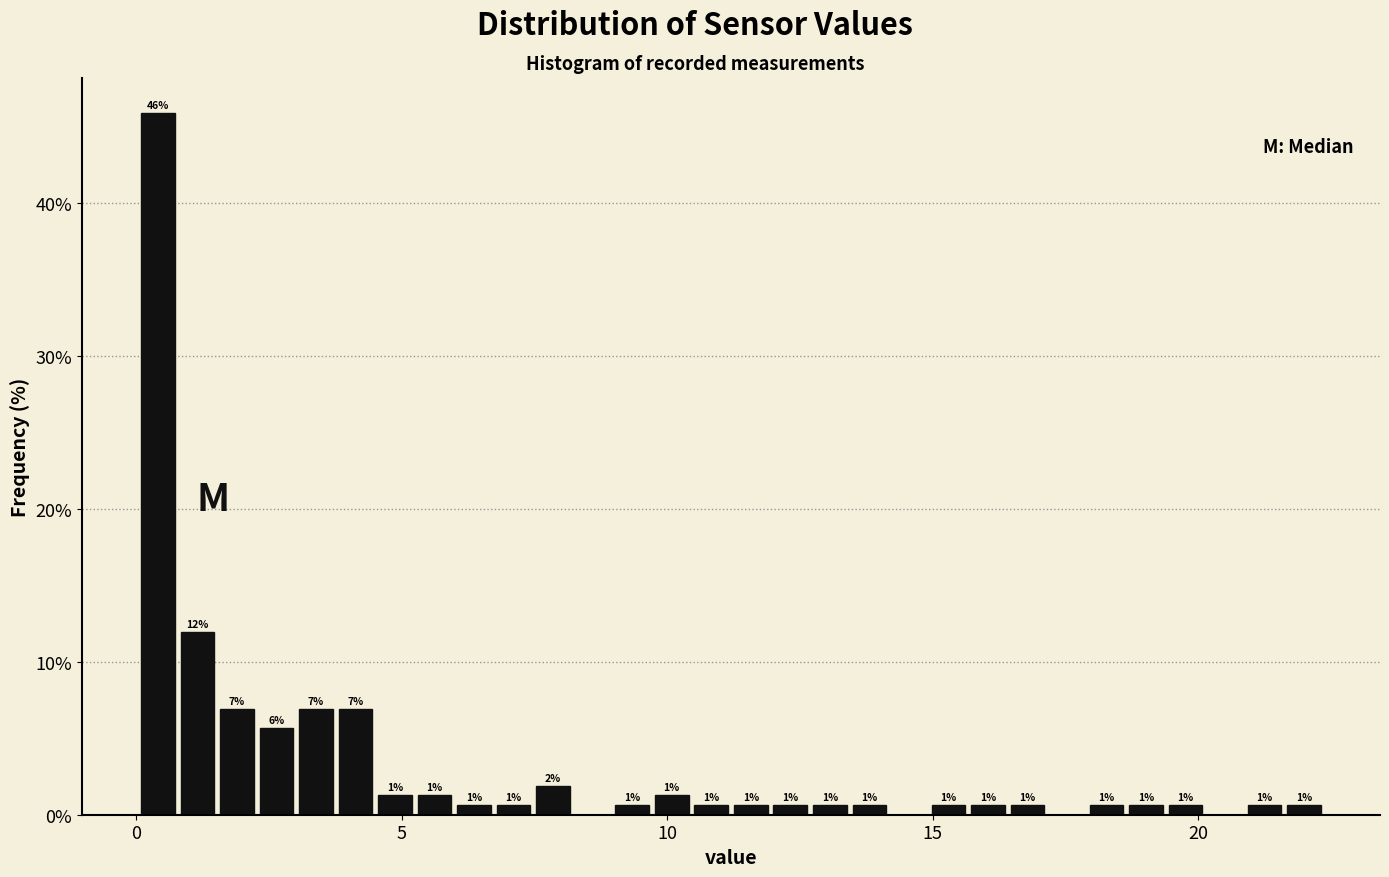

Read against the x-axis, roughly where is the centre of the tallest bar?

0.5